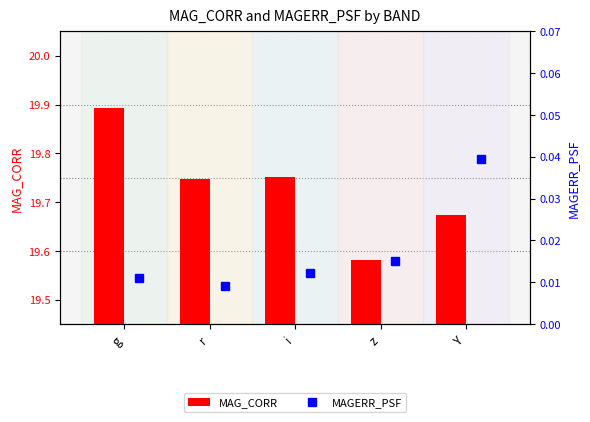

What is the difference between the values at Y and r?

0.1